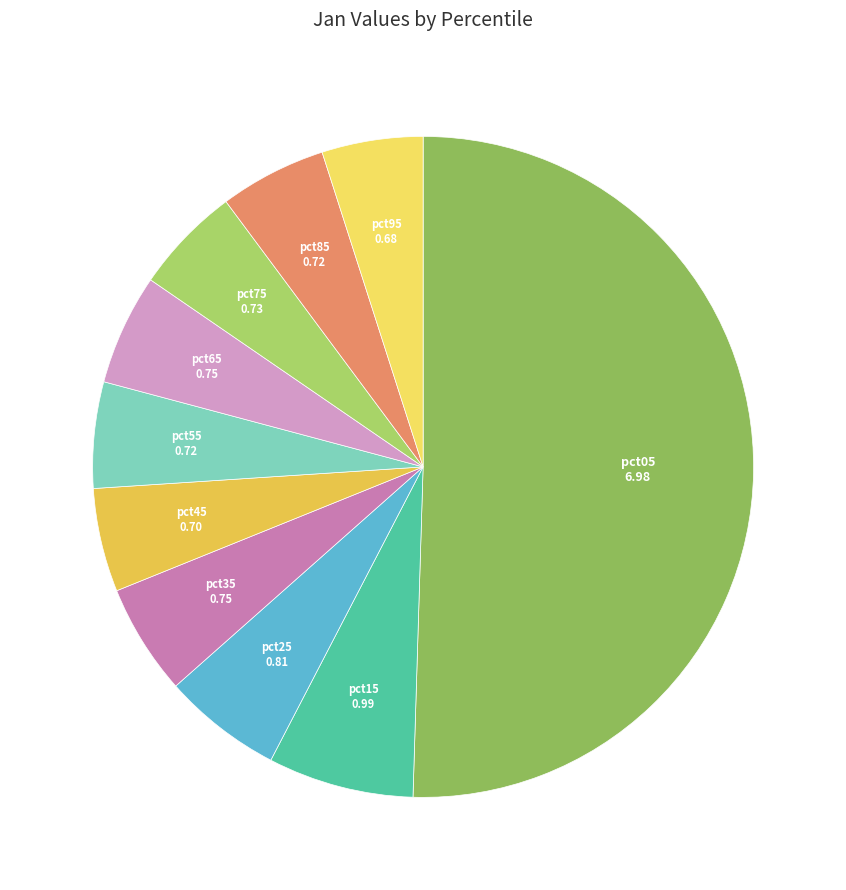

How many slices are in this pie chart?

10